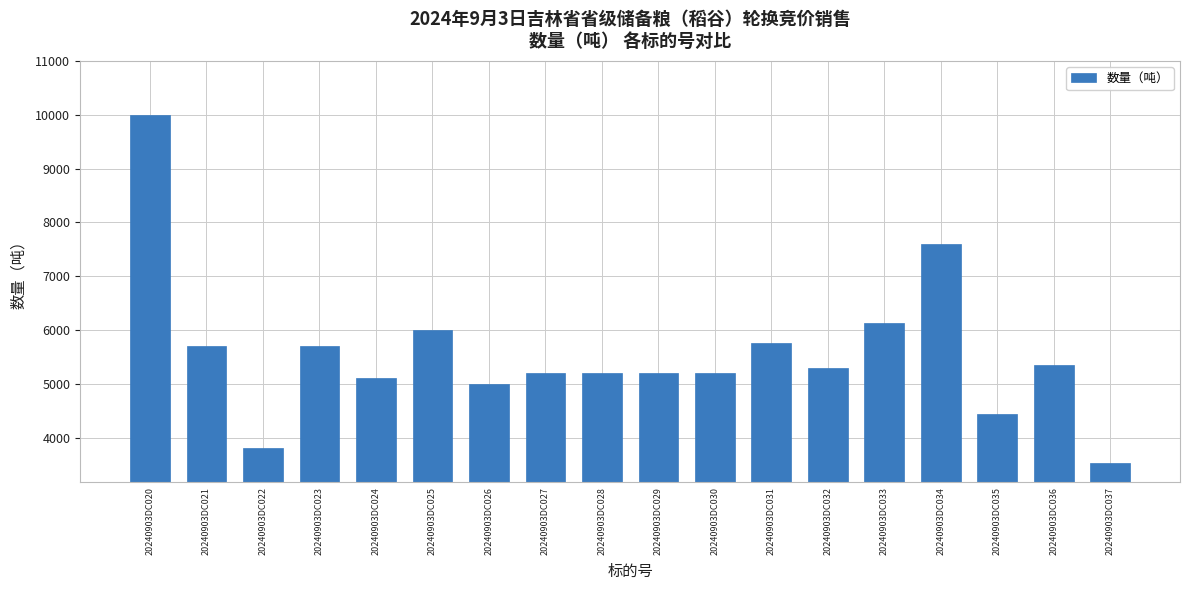

Reading left to right, list all the values displayed in this chart.

10000.0	5700.0	3800.0	5700.0	5100.0	6000.0	5000.0	5200.0	5200.0	5200.0	5200.0	5750.0	5300.0	6130.0	7596.4	4440.0	5351.2	3530.6